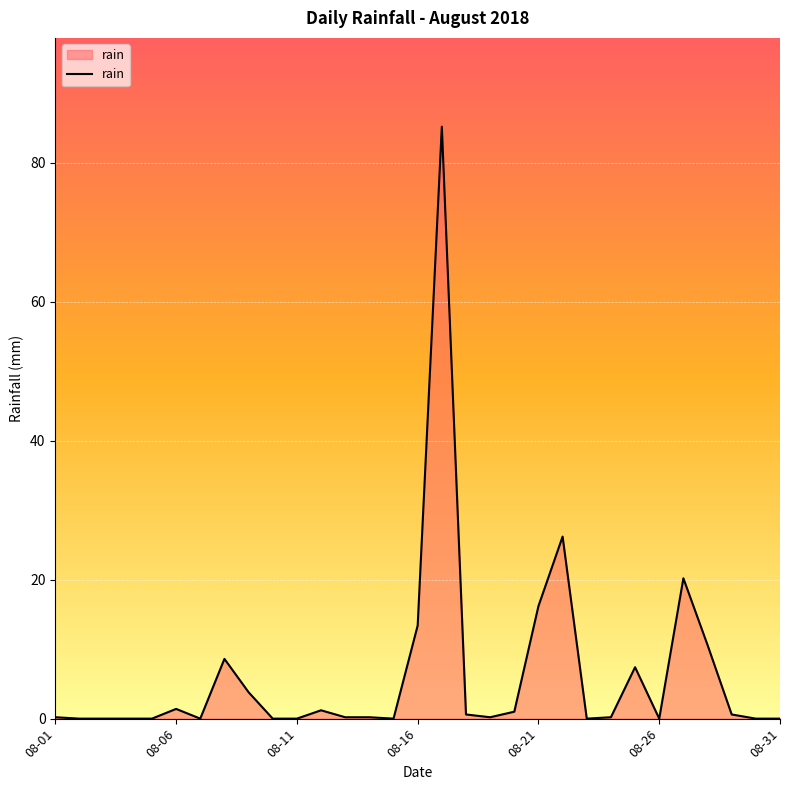

What is the greatest value displayed?

85.2